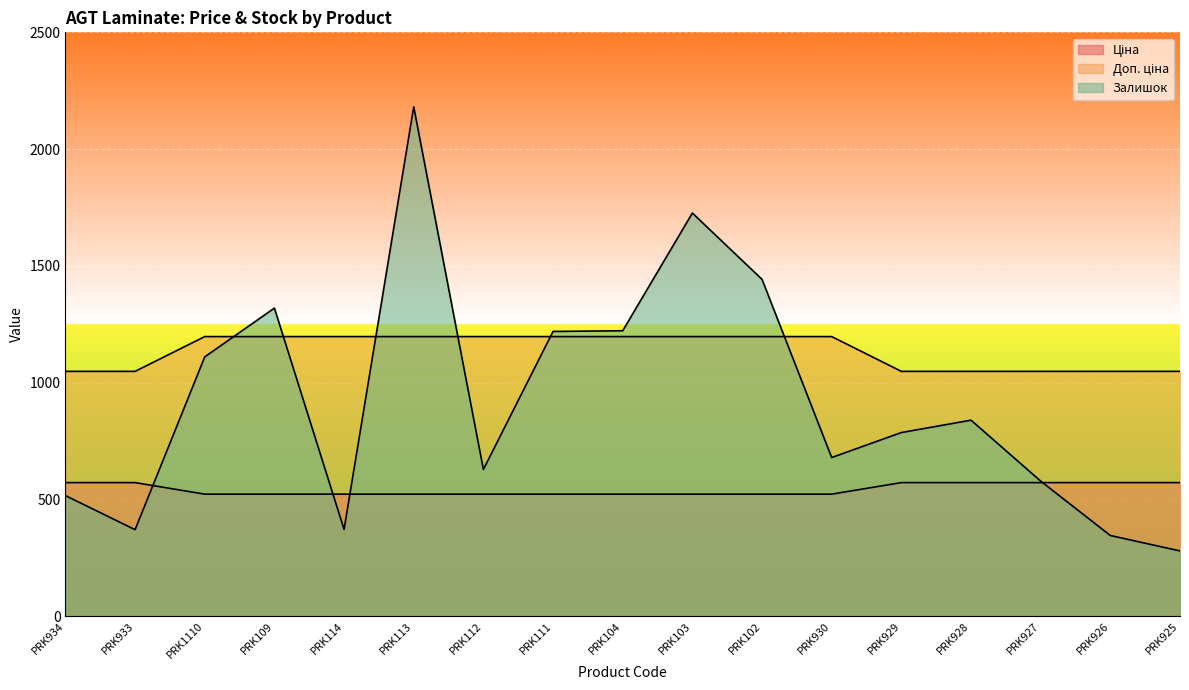

Reading left to right, what are all the values shown in this chart?

Ціна: PRK934=571.6	PRK933=571.6	PRK1110=522.2	PRK109=522.2	PRK114=522.2	PRK113=522.2	PRK112=522.2	PRK111=522.2	PRK104=522.2	PRK103=522.2	PRK102=522.2	PRK930=522.2	PRK929=571.6	PRK928=571.6	PRK927=571.6	PRK926=571.6	PRK925=571.6
Доп. ціна: PRK934=1048.0	PRK933=1048.0	PRK1110=1197.0	PRK109=1197.0	PRK114=1197.0	PRK113=1197.0	PRK112=1197.0	PRK111=1197.0	PRK104=1197.0	PRK103=1197.0	PRK102=1197.0	PRK930=1197.0	PRK929=1048.0	PRK928=1048.0	PRK927=1048.0	PRK926=1048.0	PRK925=1048.0
Залишок: PRK934=516.0	PRK933=370.0	PRK1110=1110.0	PRK109=1319.0	PRK114=371.0	PRK113=2181.0	PRK112=628.0	PRK111=1219.0	PRK104=1222.0	PRK103=1726.0	PRK102=1442.0	PRK930=679.0	PRK929=786.0	PRK928=839.0	PRK927=578.0	PRK926=345.0	PRK925=279.0